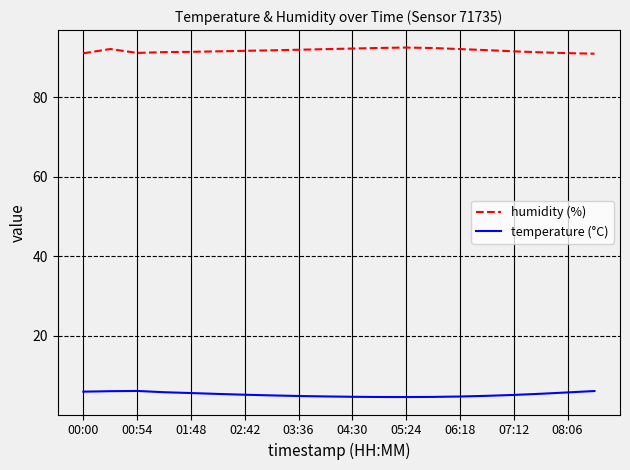

Rank the series by their average value, from lowest to highest.

temperature (°C), humidity (%)